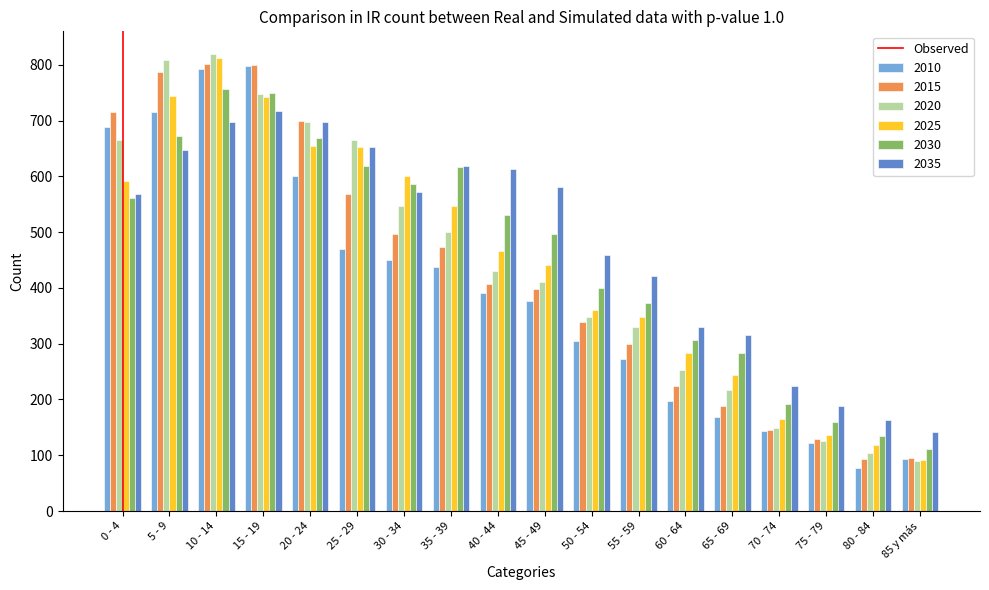

What is the maximum value shown in the chart?

819